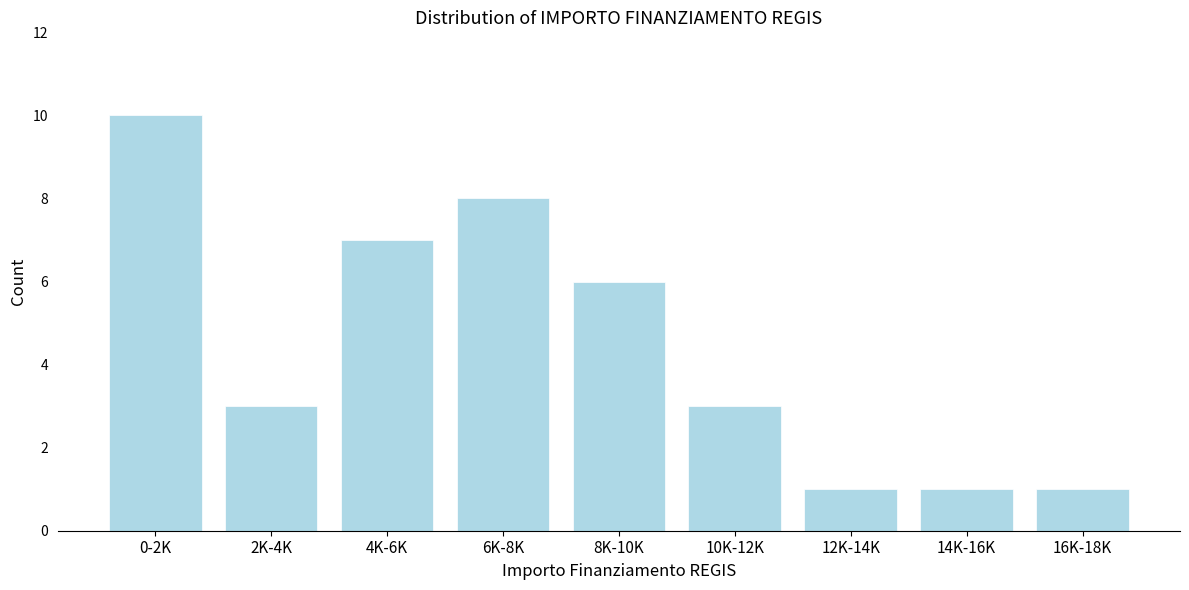

Reading right to left, what are all the values shown in this chart?

1	1	1	3	6	8	7	3	10